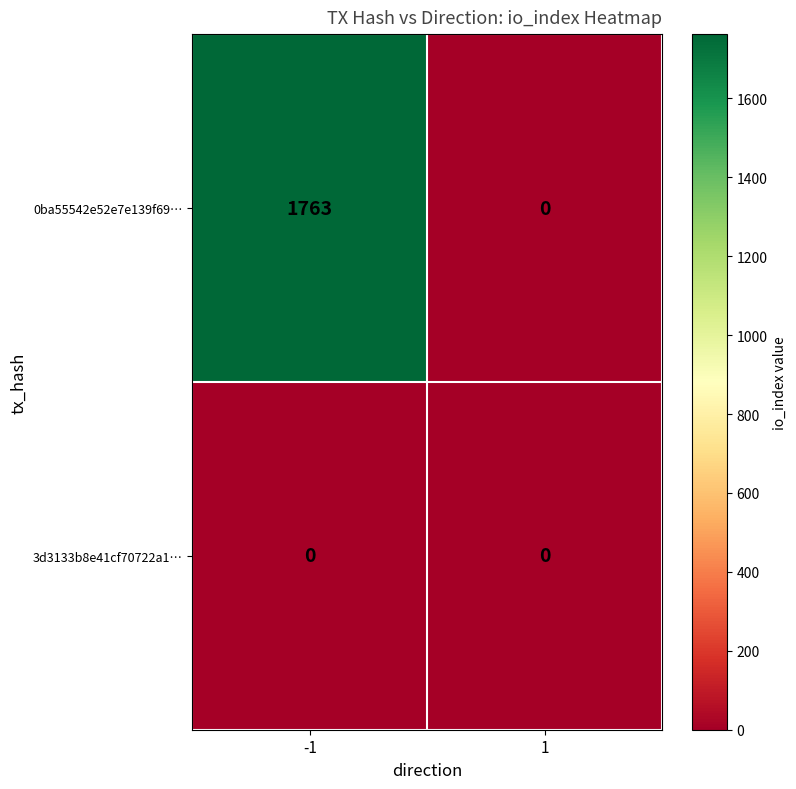

Reading left to right, list all the values displayed in this chart.

0ba55542e52e7e139f69…: 1763	0
3d3133b8e41cf70722a1…: 0	0